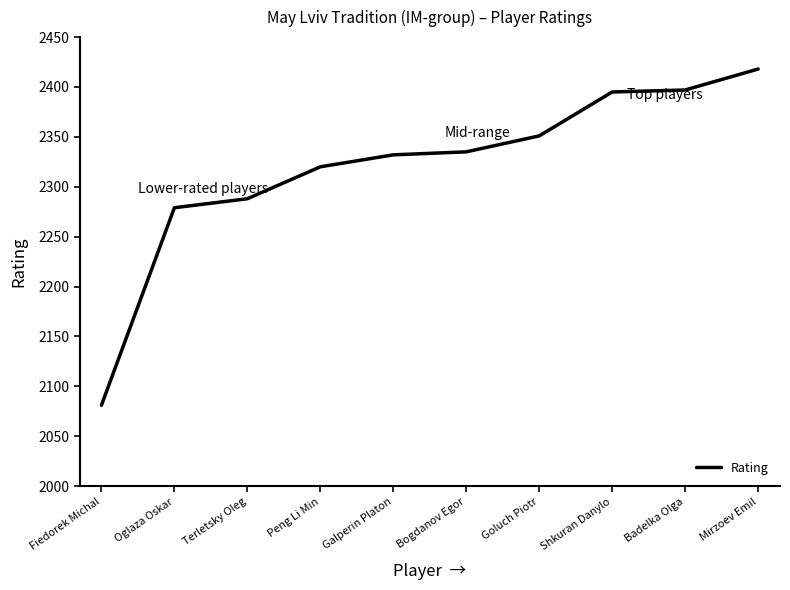

What is the difference between the maximum and minimum values?

337